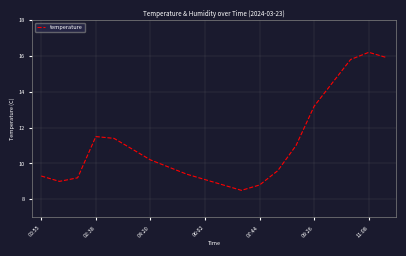

What is the difference between the maximum and minimum values?

7.7